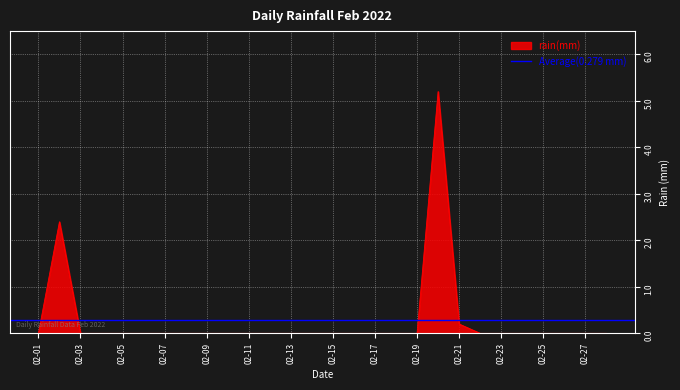

The value of rain(mm) at 02-01 is 0.0. True or false?

True